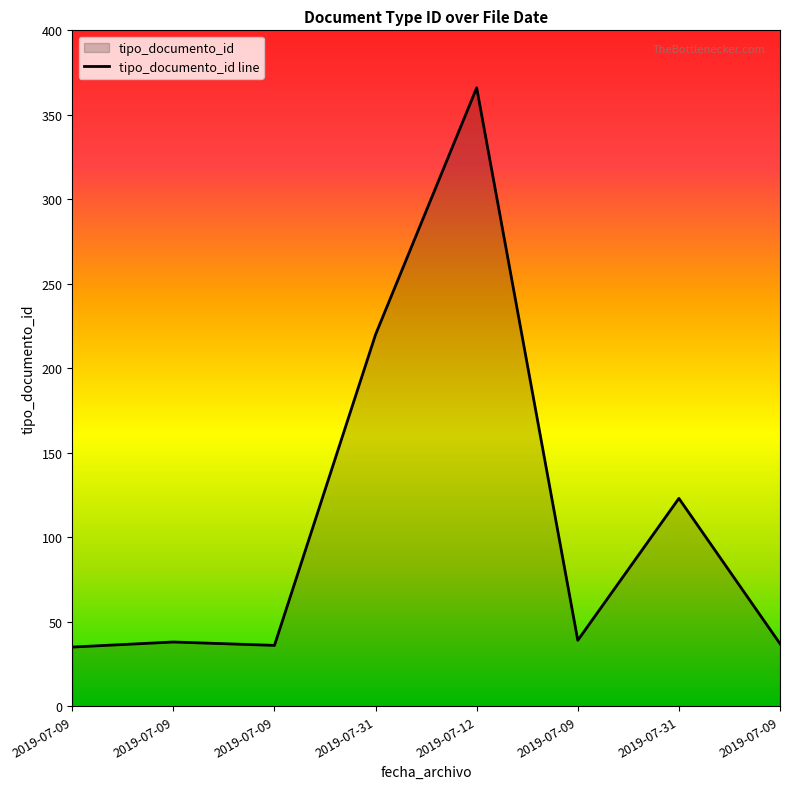

At which category does the data reach its first local valley?

2019-07-09